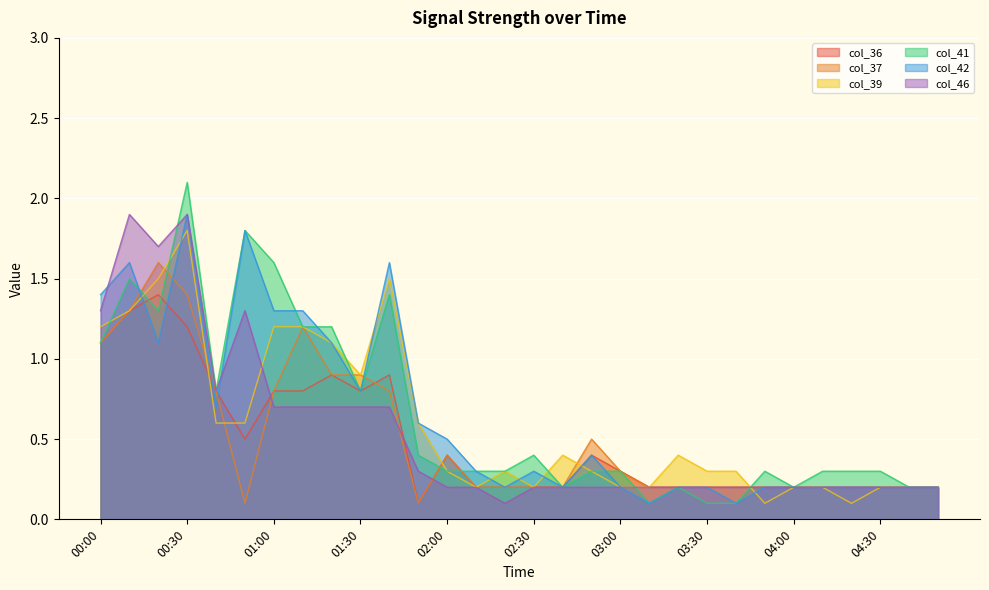

True or false: col_39 has a value of 1.5 at 00:20.

True